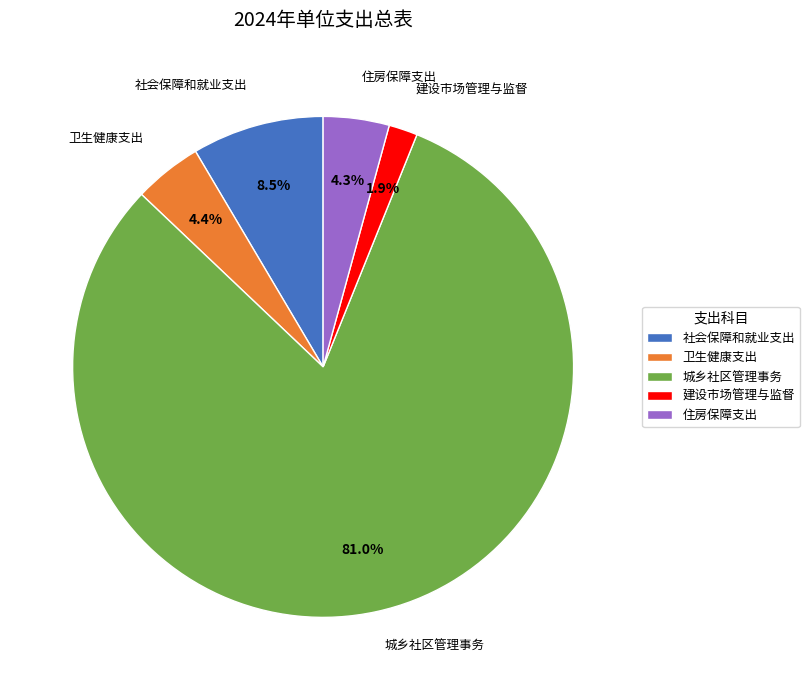

To the nearest percent, what percentage of the pie is 建设市场管理与监督?

2%